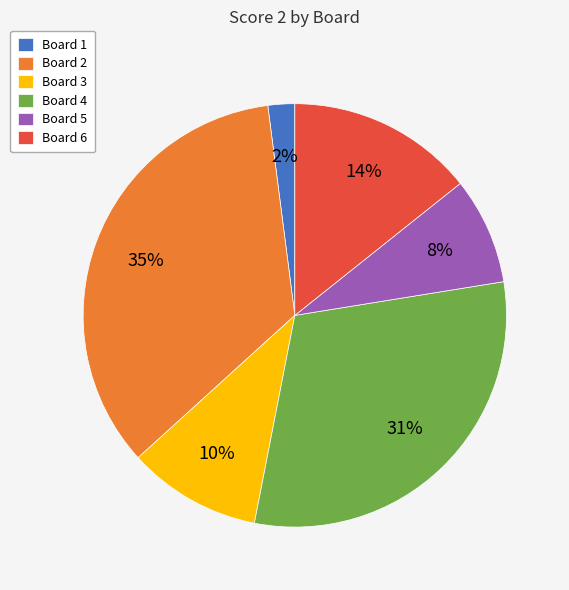

Do Board 3 and Board 5 together represent more than half of the pie?

No